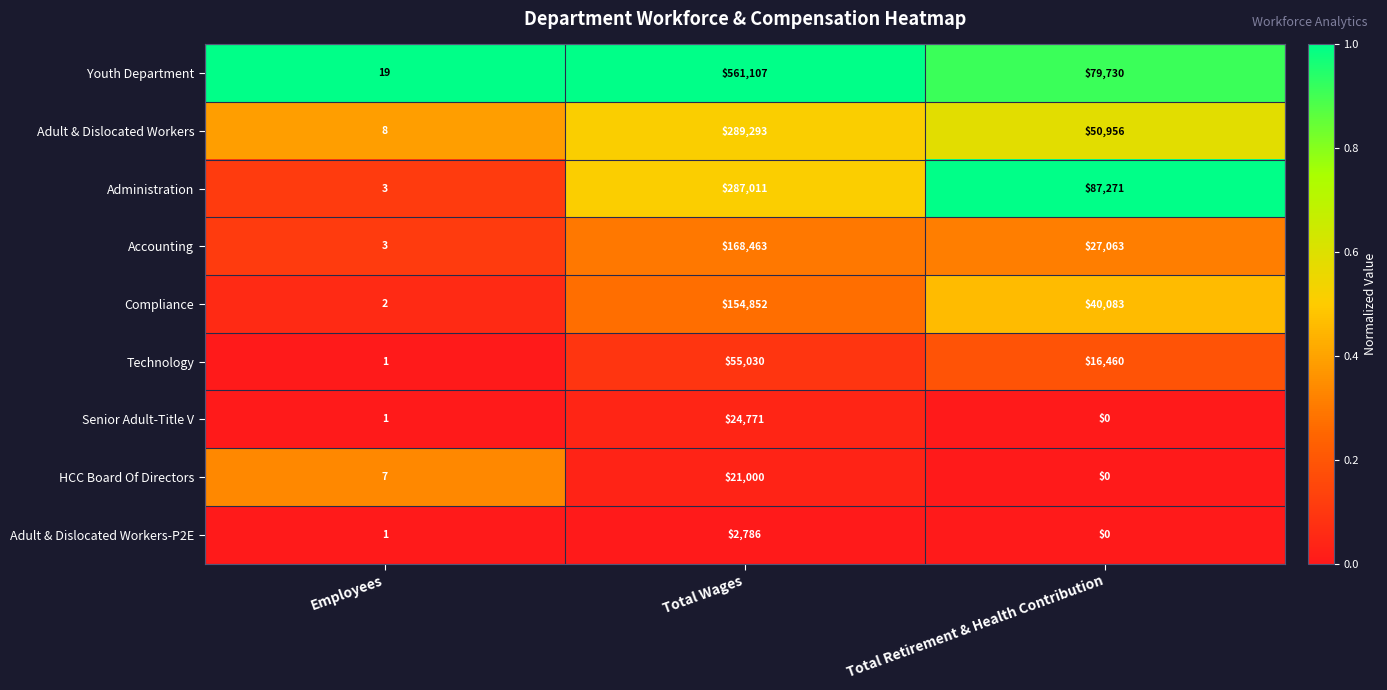

What is the sum of all Youth Department values?

640856